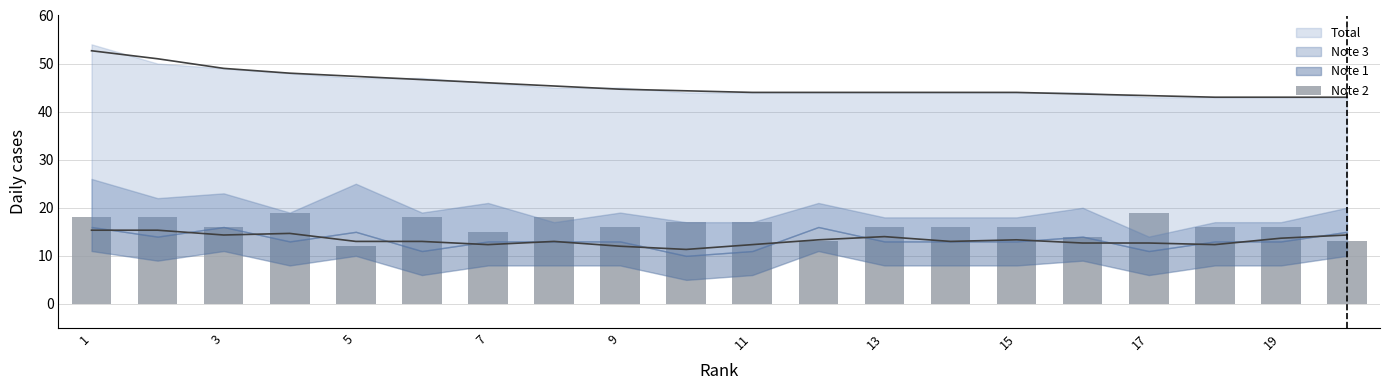

What is the difference between the maximum and minimum values?

7